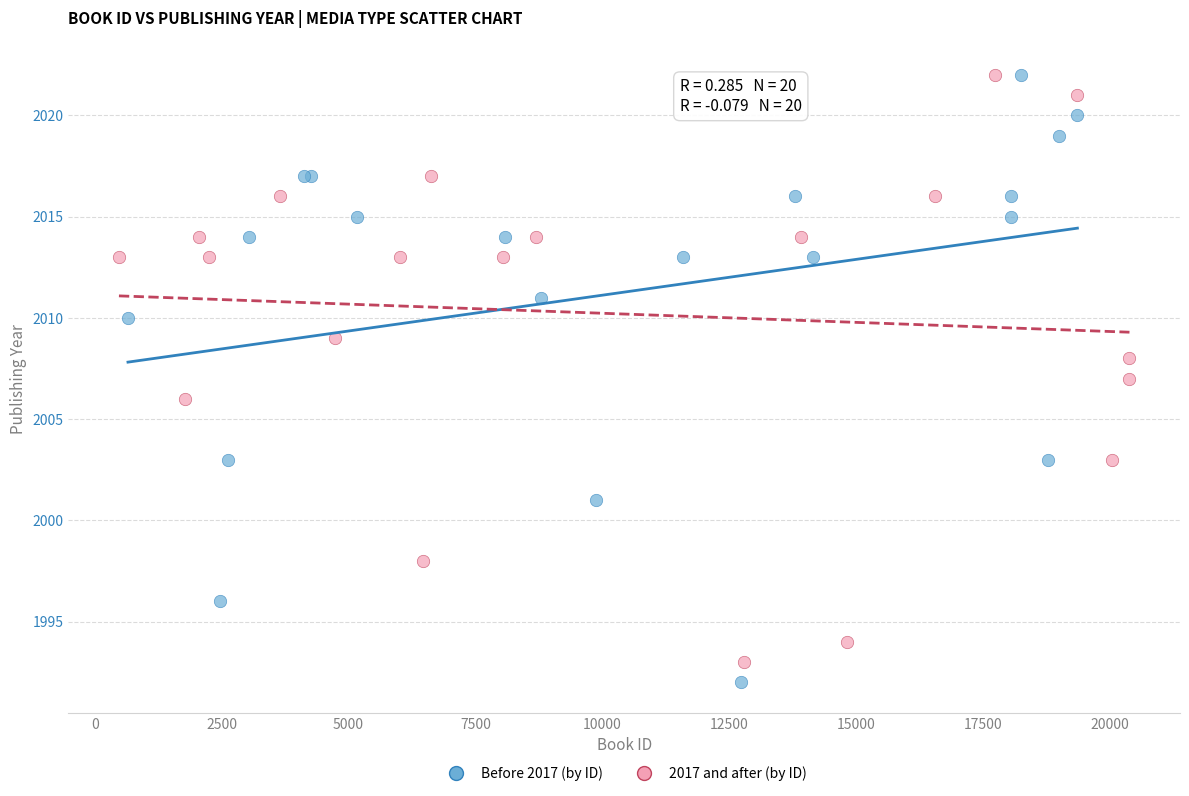

What are all the series names shown in the legend?

Before 2017 (by ID), 2017 and after (by ID)